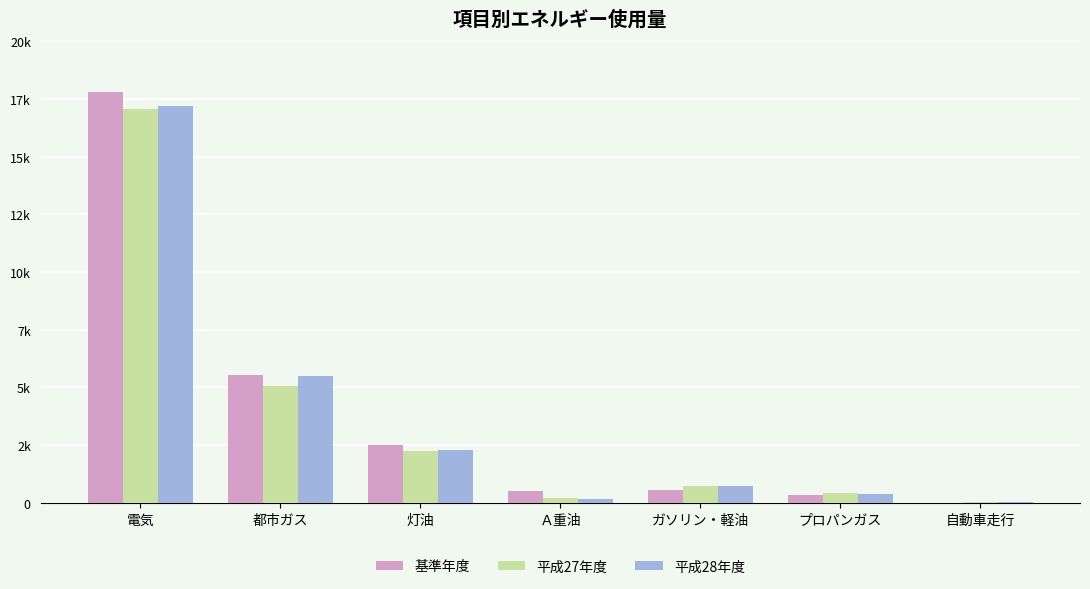

What is the spread (max minus min) of values at 電気?

763